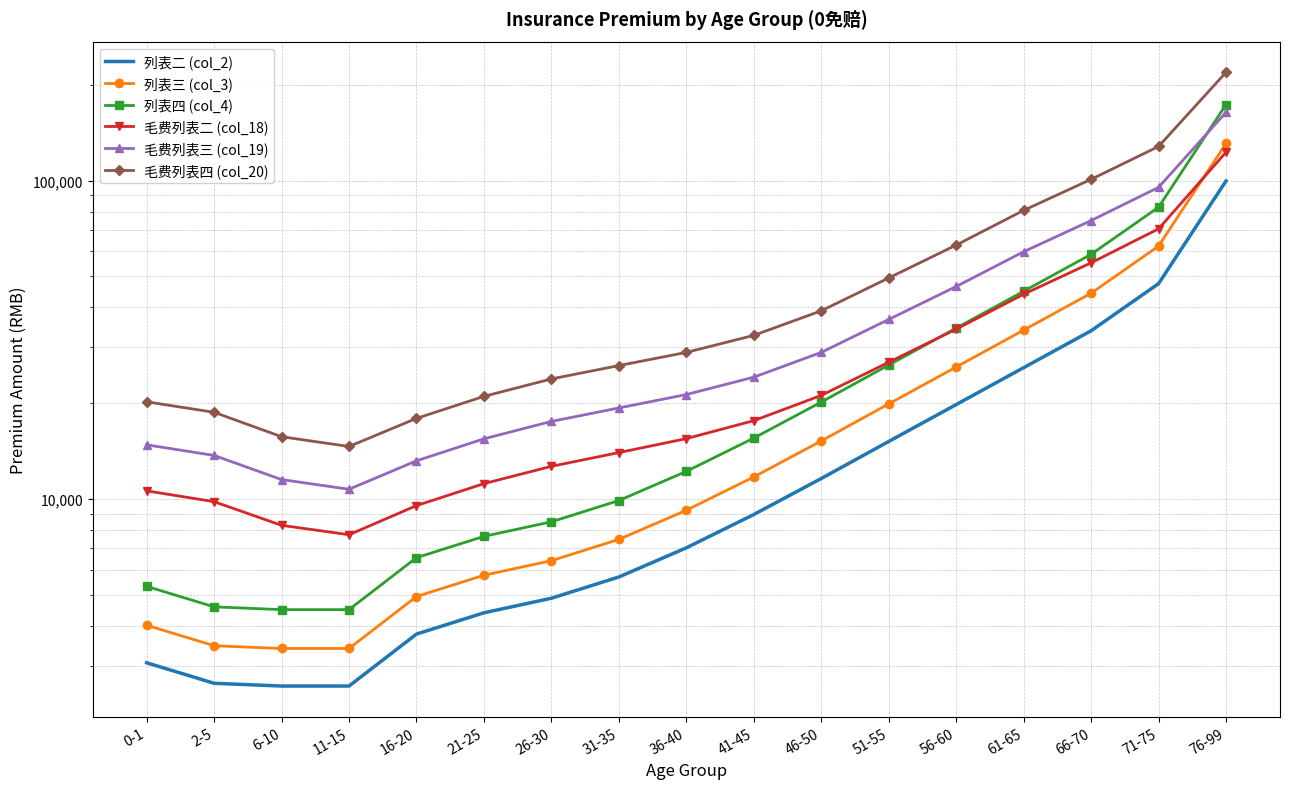

Which series has the largest range (max minus min)?

毛费列表四 (col_20)